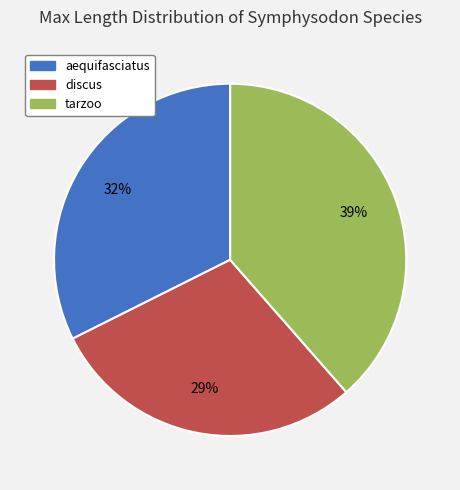

To the nearest percent, what is the average slice percentage?

33%